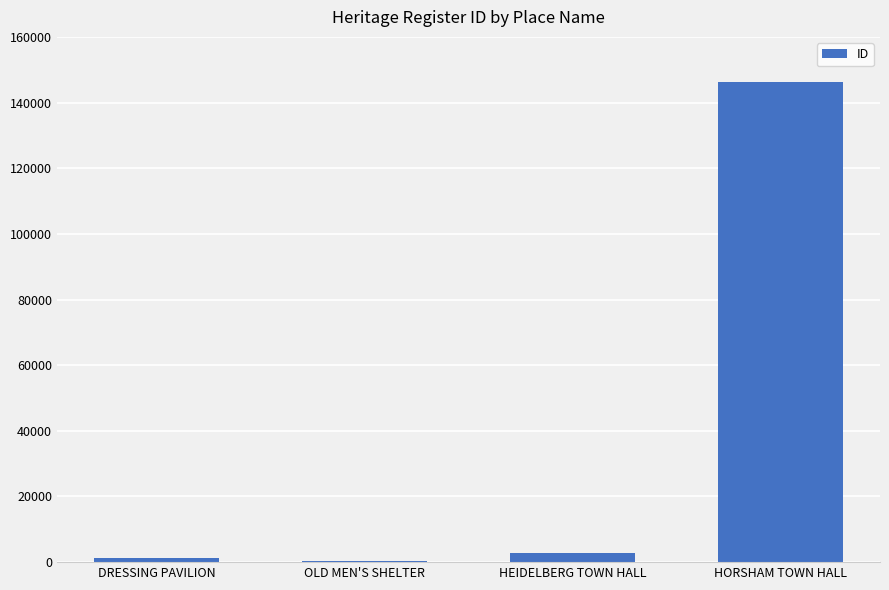

Reading right to left, transcribe all the data shown in this chart.

HORSHAM TOWN HALL=146361	HEIDELBERG TOWN HALL=2808	OLD MEN'S SHELTER=354	DRESSING PAVILION=1229